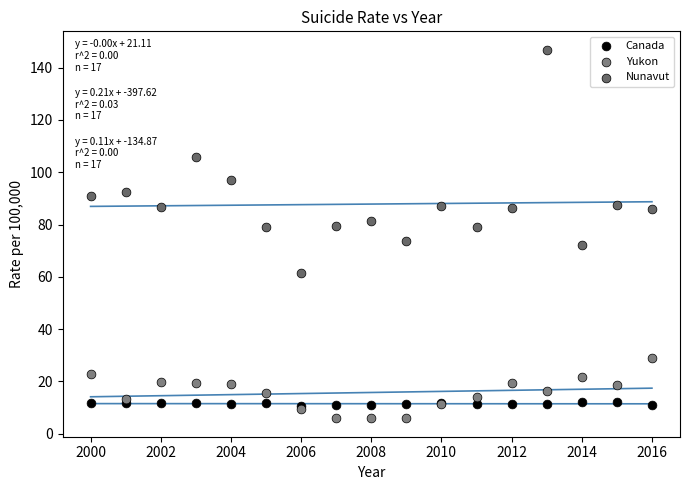

In the Nunavut series, what Y value is closest to 104?

105.7